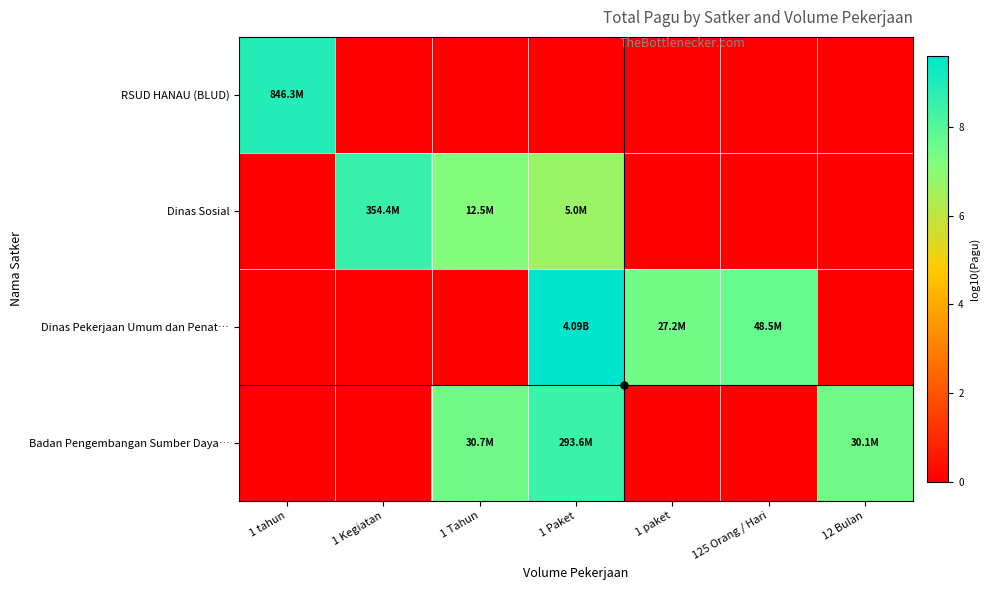

At how many categories does at least one series exceed 5?

7